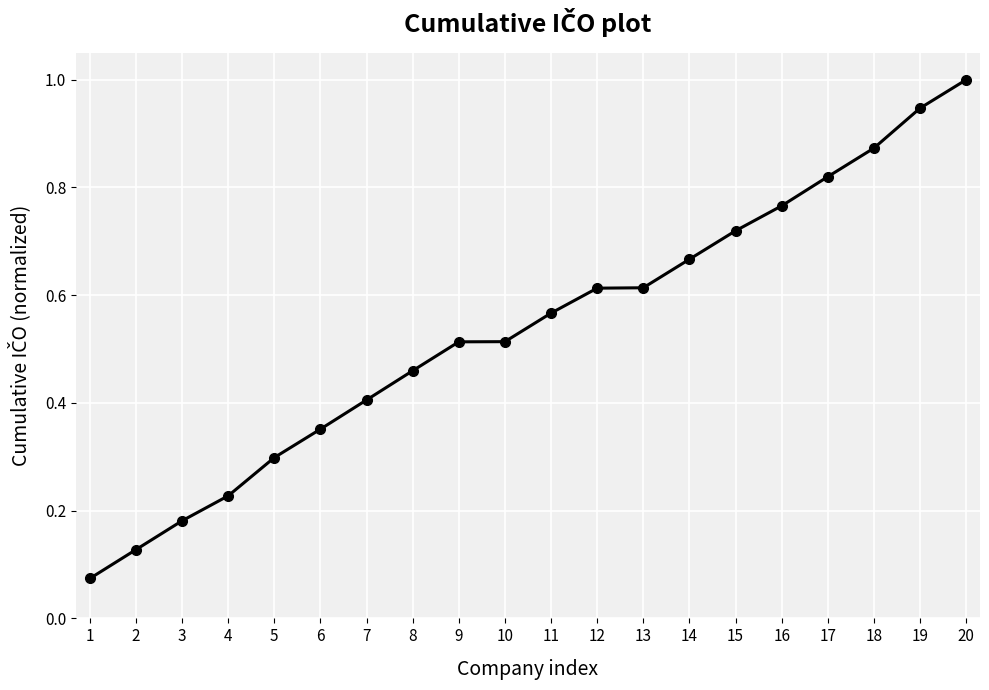

True or false: there are more than 1 points higher than both neighbors.

False